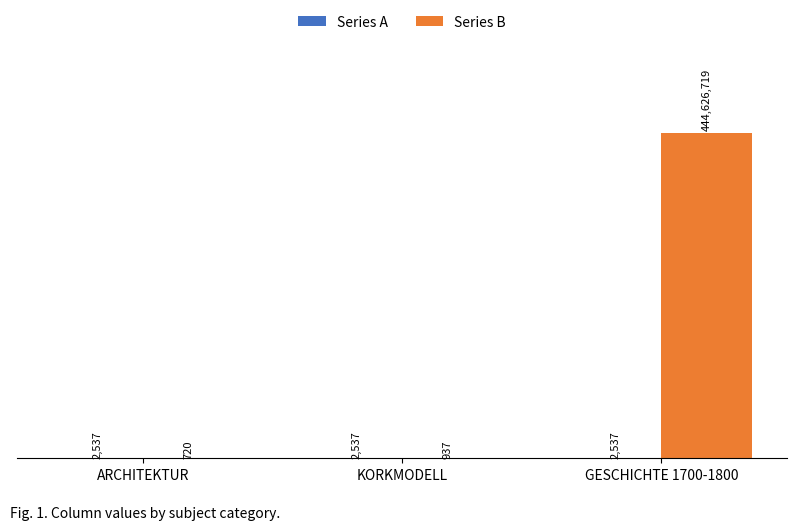

At which label does Series B reach its peak?

GESCHICHTE 1700-1800